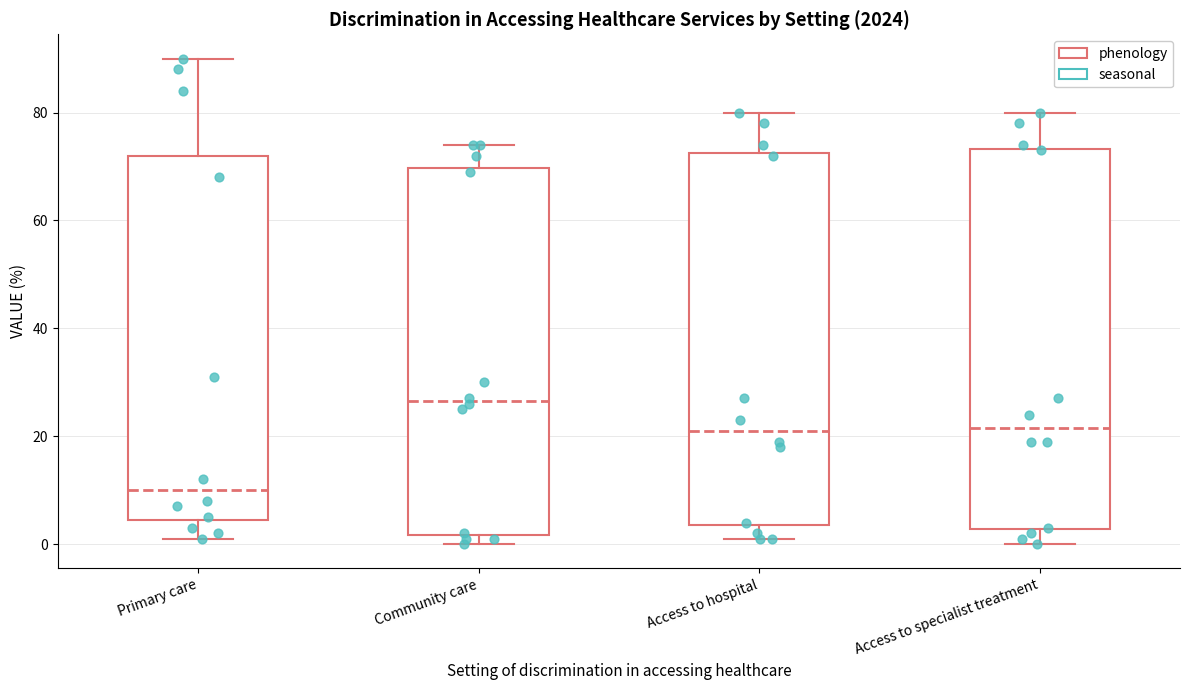

Reading left to right, read every box against the y-axis: the position of its median line, the range the box covers, and the ends of its whiskers. The values are not printed on the chart, so give them approximately, as read against the axis.

Primary care: median 10, box 4 to 72, whiskers 2 to 90
Community care: median 26, box 2 to 70, whiskers 0 to 74
Access to hospital: median 22, box 4 to 72, whiskers 2 to 80
Access to specialist treatment: median 22, box 2 to 74, whiskers 0 to 80